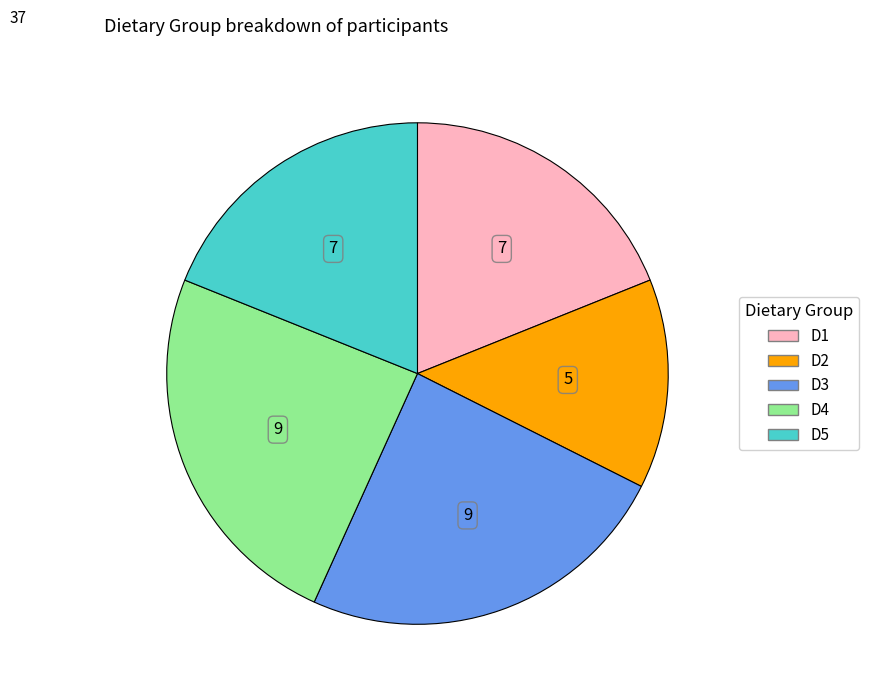

Does any single category account for the majority?

No